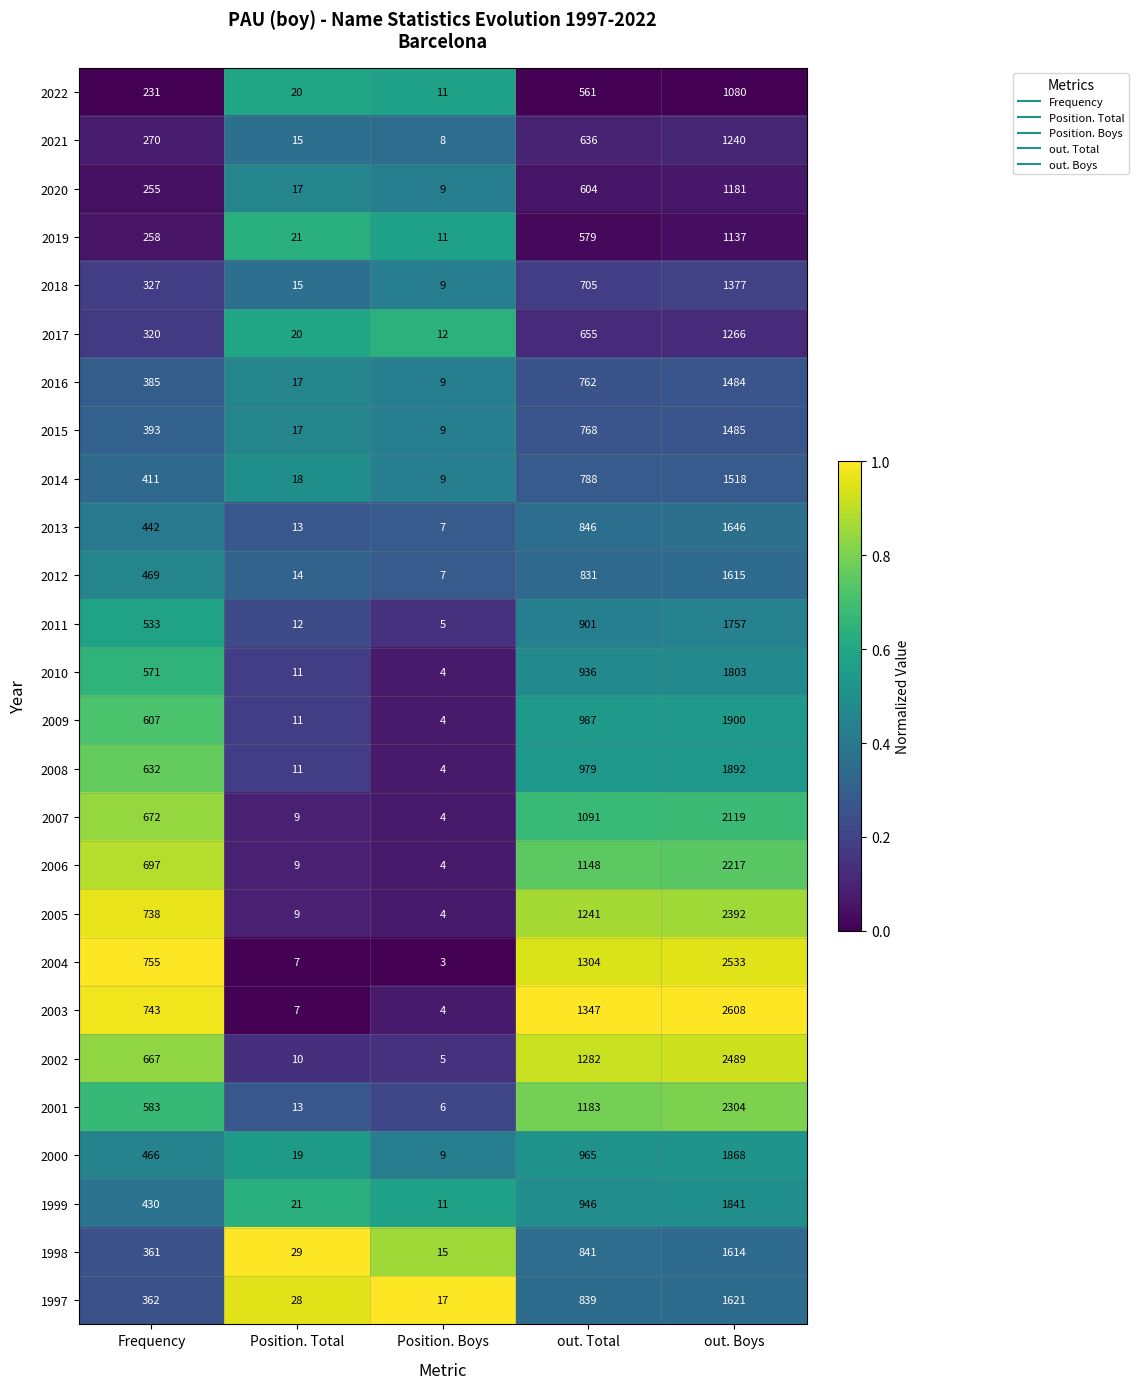

What is the sum of the 2019 values at Position. Total and out. Boys?

1158